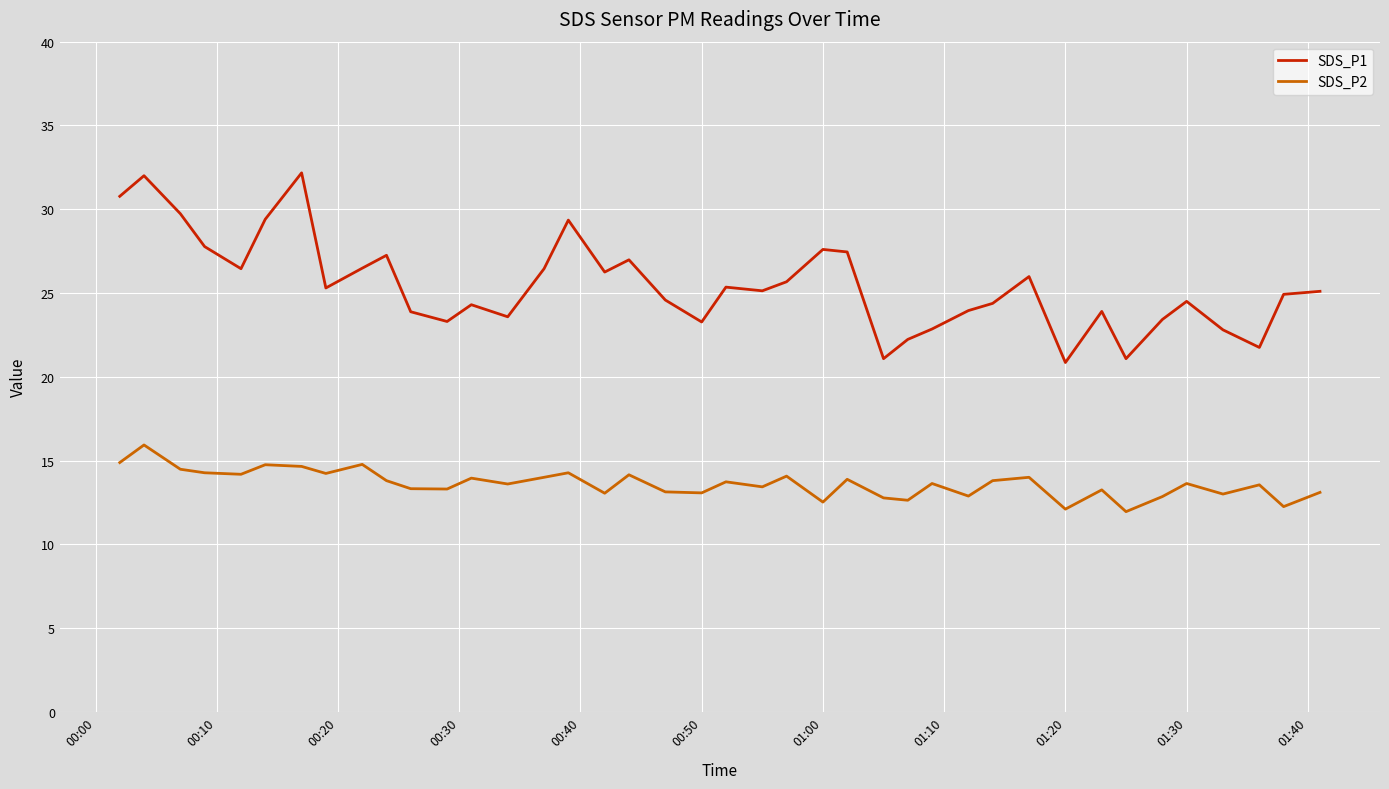

What is the difference between the maximum and minimum values in the SDS_P1 series?

11.3